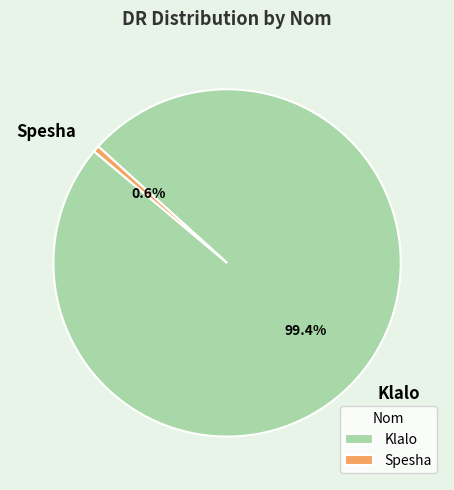

To the nearest percent, what percentage of the pie is Klalo?

99%